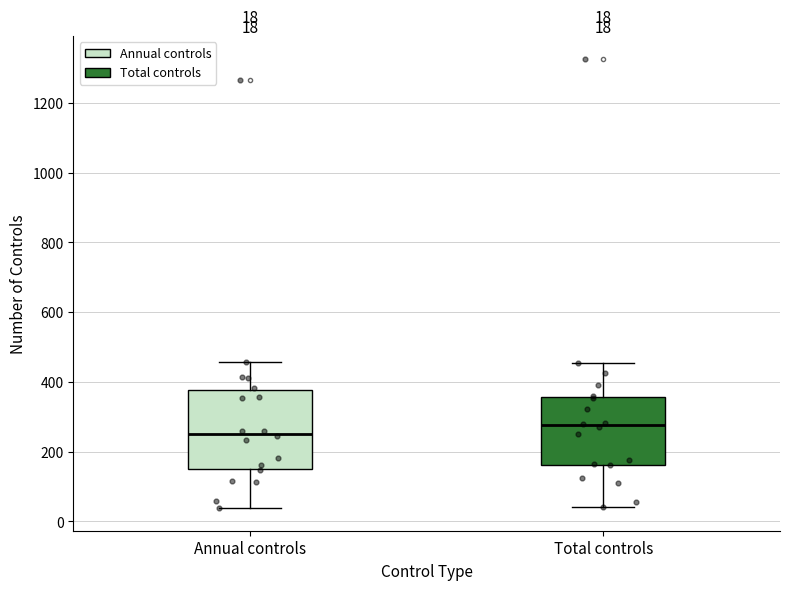

Which box has the lowest median line?

Annual controls